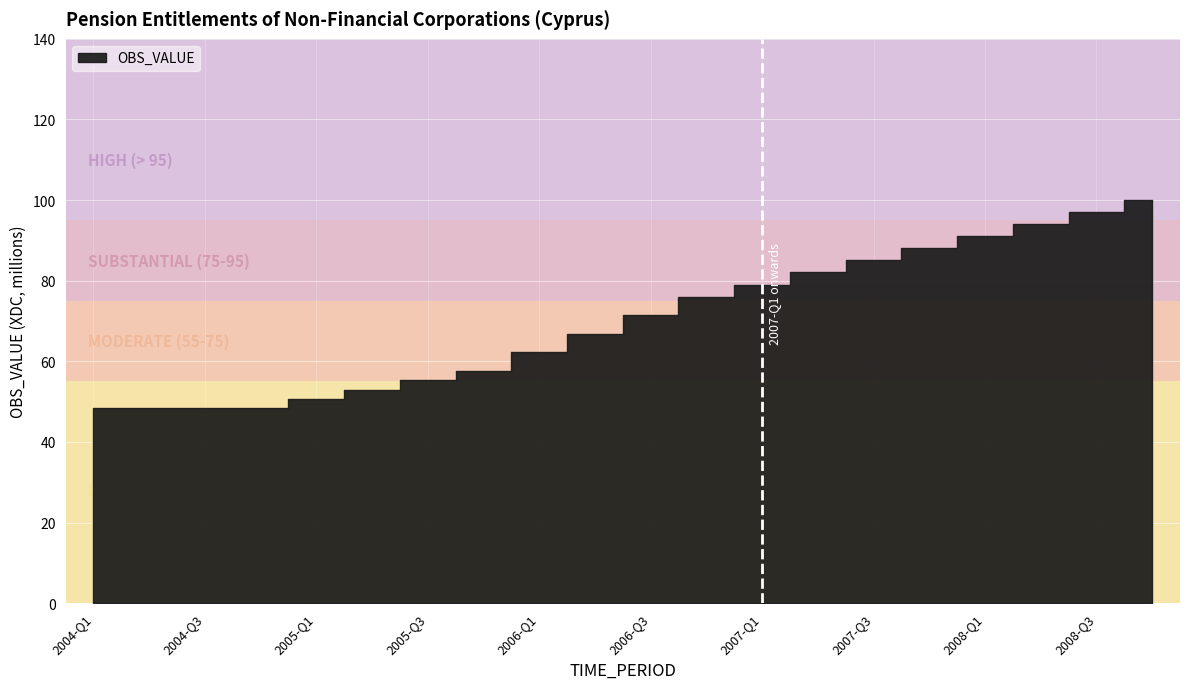

What position from the left is 2004-Q2?

2